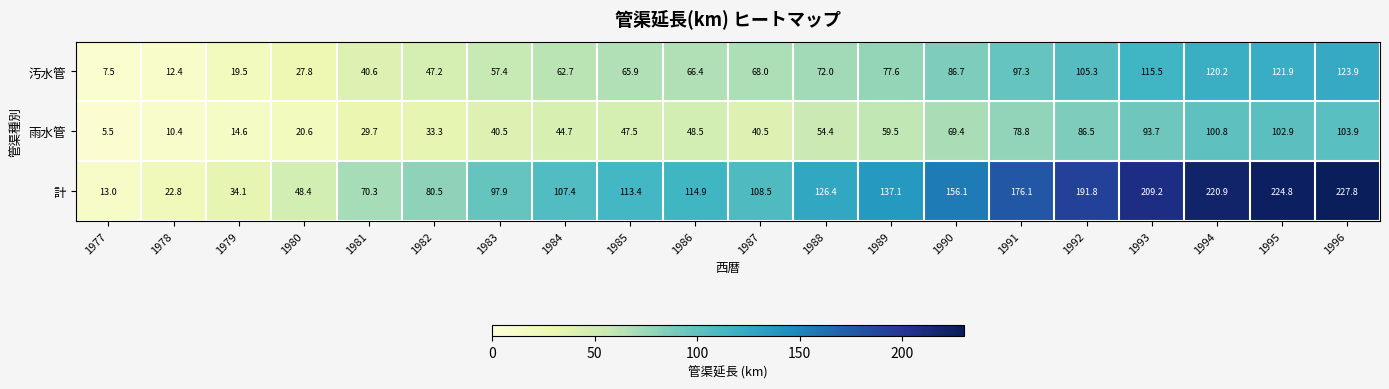

How many data points does each series have?

20